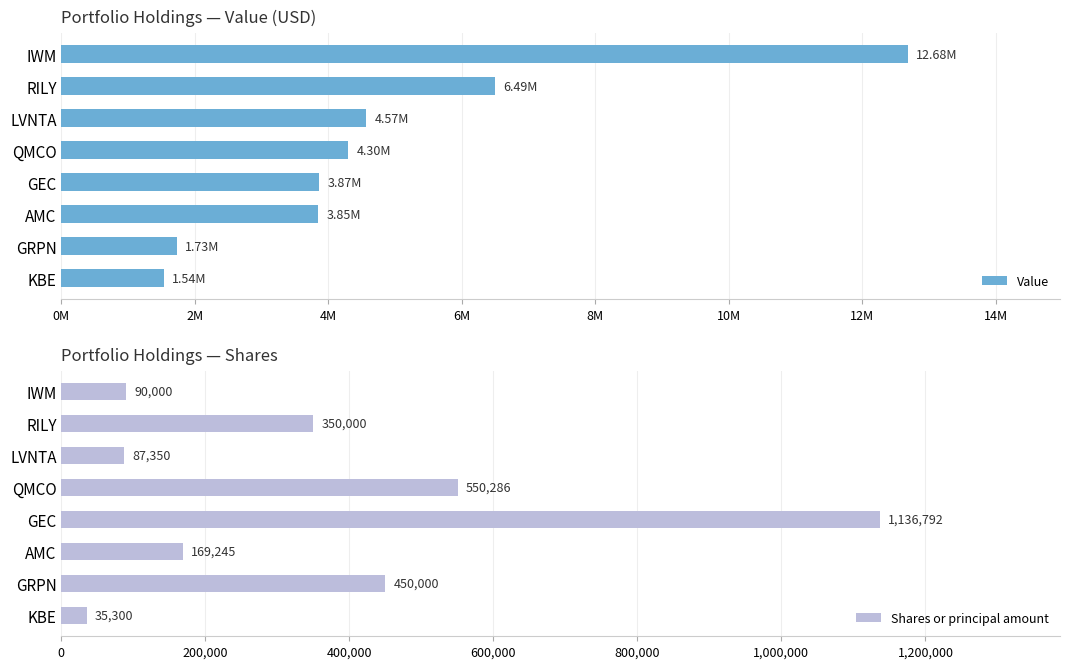

What is the value of the Value bar at the 6th from the left?

3850000